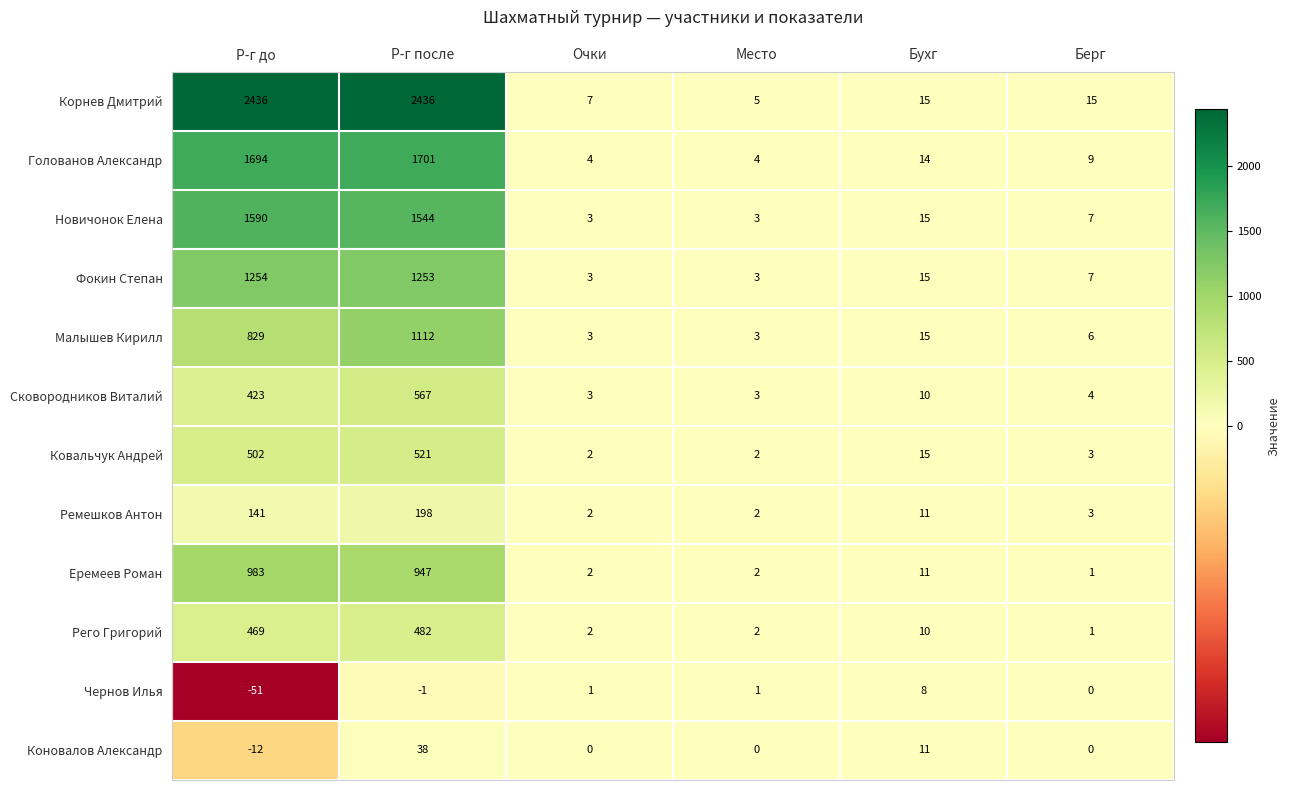

List the series in order of their peak value, lowest first.

Чернов Илья, Коновалов Александр, Ремешков Антон, Рего Григорий, Ковальчук Андрей, Сковородников Виталий, Еремеев Роман, Малышев Кирилл, Фокин Степан, Новичонок Елена, Голованов Александр, Корнев Дмитрий